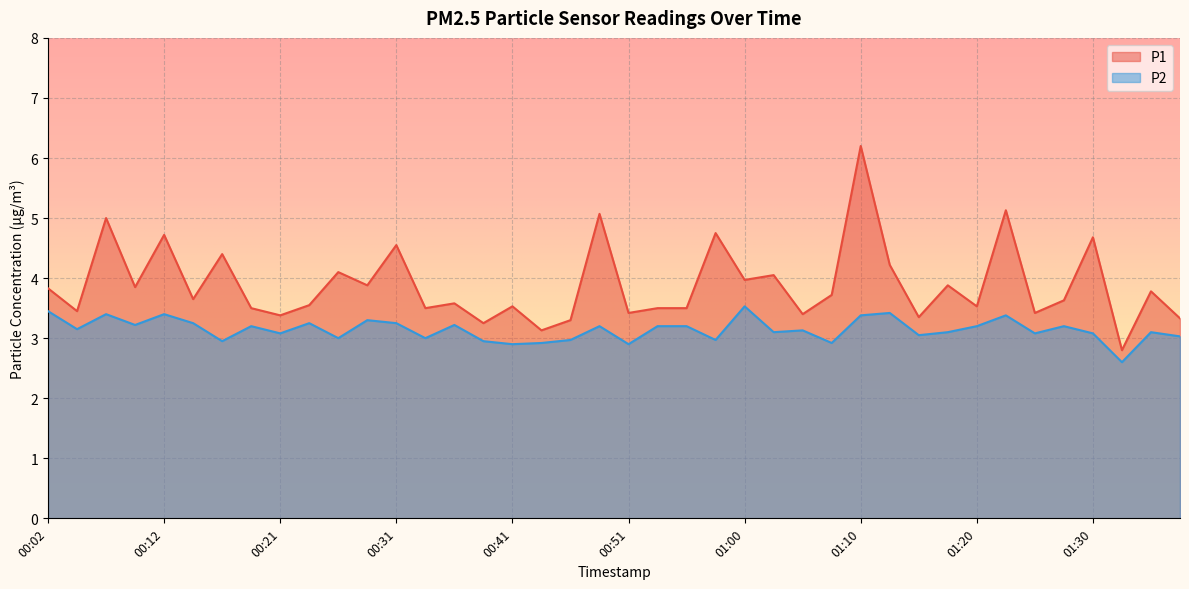

What is the label of the 28th point from the right?

00:31